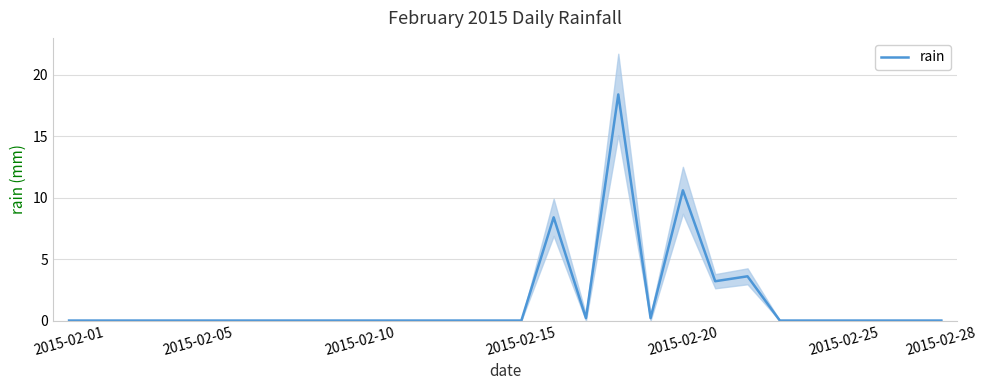

Reading left to right, list all the values displayed in this chart.

0.0	0.0	0.0	0.0	0.0	0.0	0.0	0.0	0.0	0.0	0.0	0.0	0.0	0.0	0.0	8.4	0.2	18.4	0.2	10.6	3.2	3.6	0.0	0.0	0.0	0.0	0.0	0.0